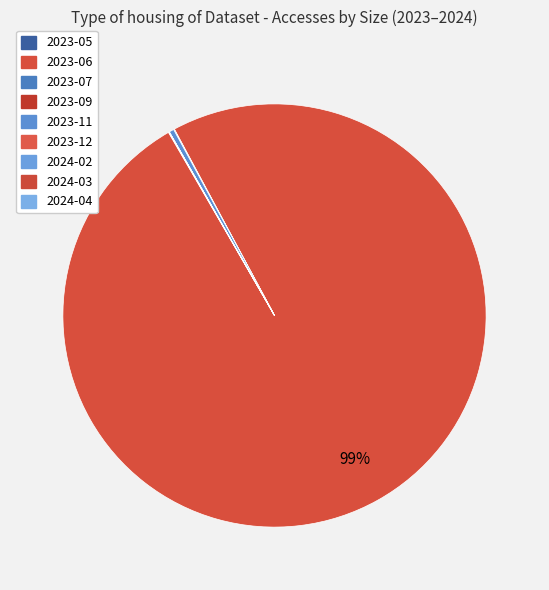

How many segments does this pie chart have?

9